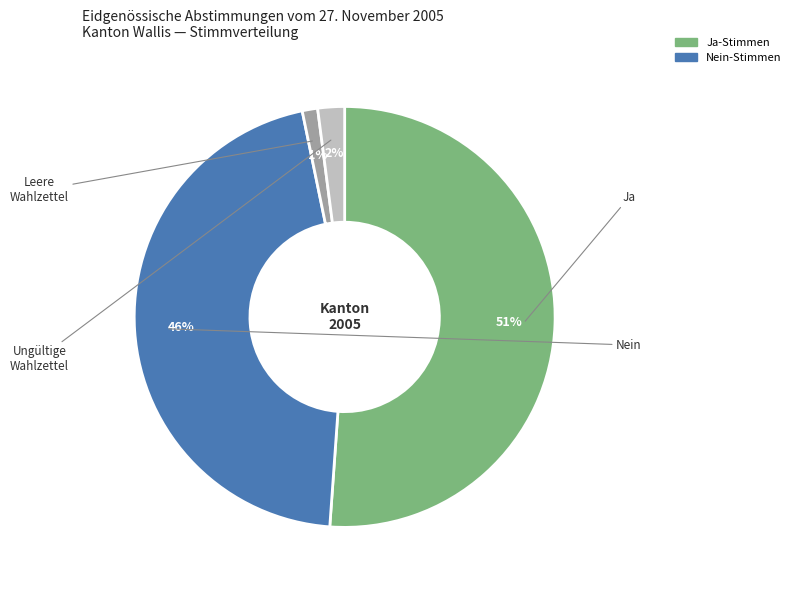

To the nearest percent, what is the average slice percentage?

25%